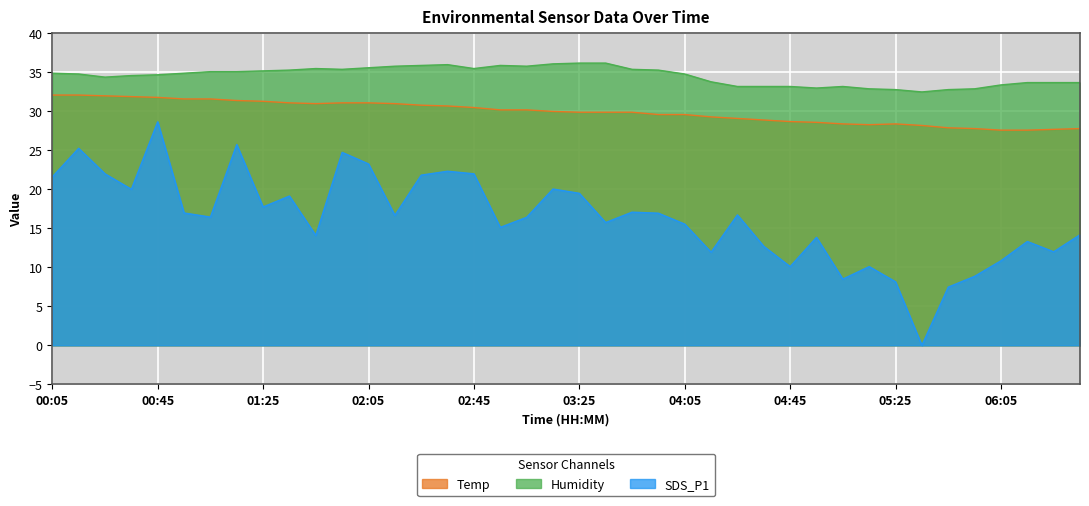

Rank the categories by Temp value from lowest to highest.

06:05, 06:15, 06:25, 05:55, 06:35, 05:45, 05:35, 05:15, 05:05, 05:25, 04:55, 04:45, 04:35, 04:25, 04:15, 03:55, 04:05, 03:25, 03:35, 03:45, 03:15, 02:55, 03:05, 02:45, 02:35, 02:25, 01:45, 02:15, 01:35, 01:55, 02:05, 01:25, 01:15, 00:55, 01:05, 00:45, 00:35, 00:25, 00:05, 00:15